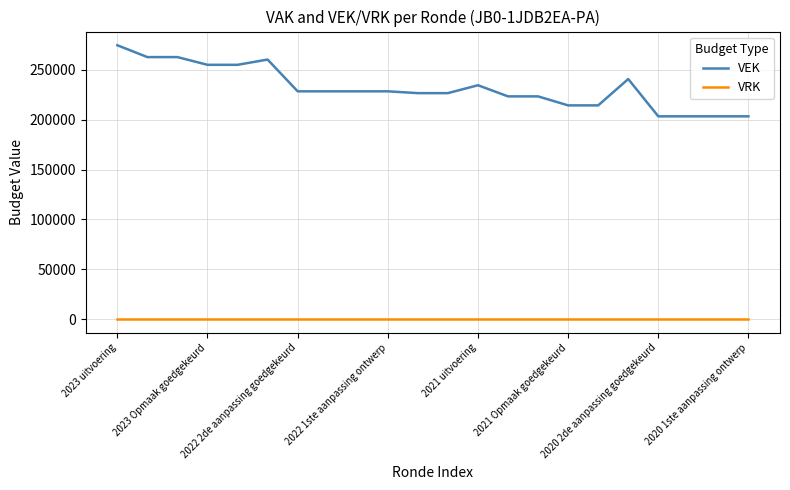

Which series has the largest total across all categories?

VEK